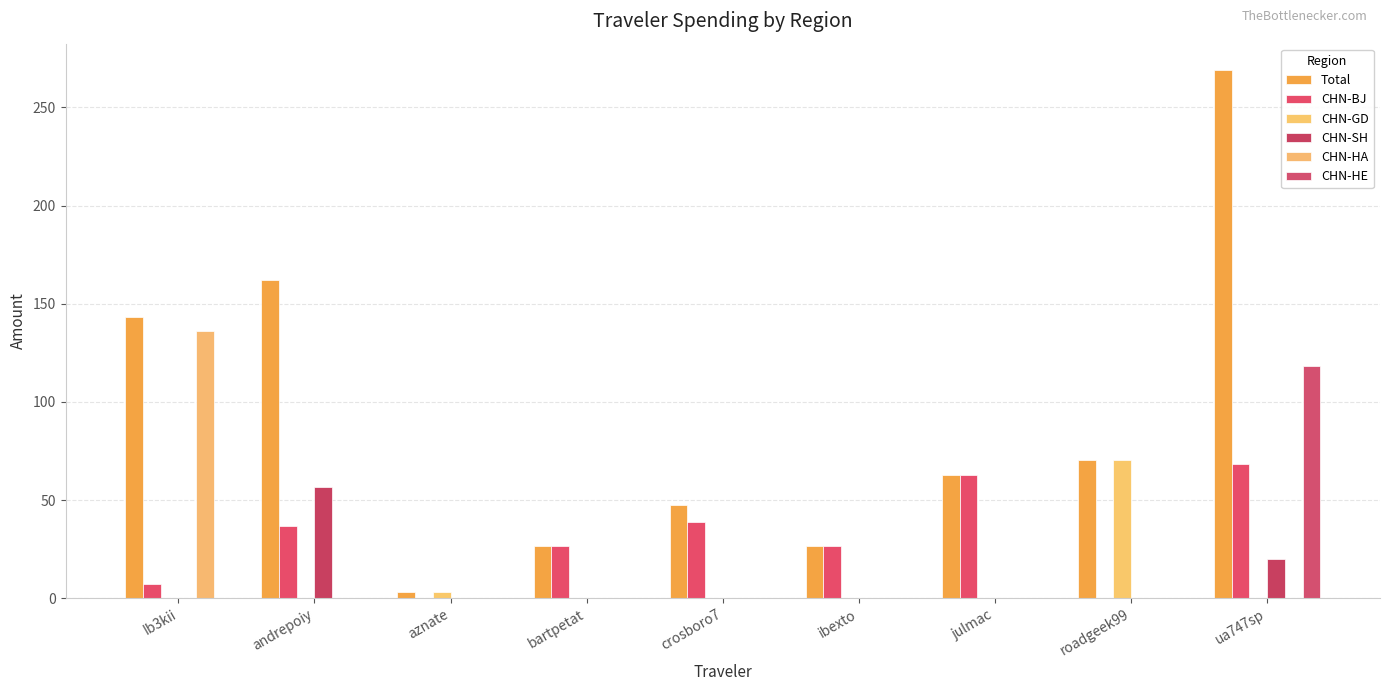

Reading right to left, what are all the values shown in this chart?

Total: 269.0	70.5	62.9	26.8	47.4	26.8	3.1	162.2	143.3
CHN-BJ: 68.4	0.0	62.9	26.8	38.8	26.8	0.0	36.6	7.0
CHN-GD: 0.0	70.5	0.0	0.0	0.0	0.0	3.1	0.0	0.0
CHN-SH: 19.7	0.0	0.0	0.0	0.0	0.0	0.0	56.5	0.0
CHN-HA: 0.0	0.0	0.0	0.0	0.0	0.0	0.0	0.0	136.3
CHN-HE: 118.1	0.0	0.0	0.0	0.0	0.0	0.0	0.0	0.0